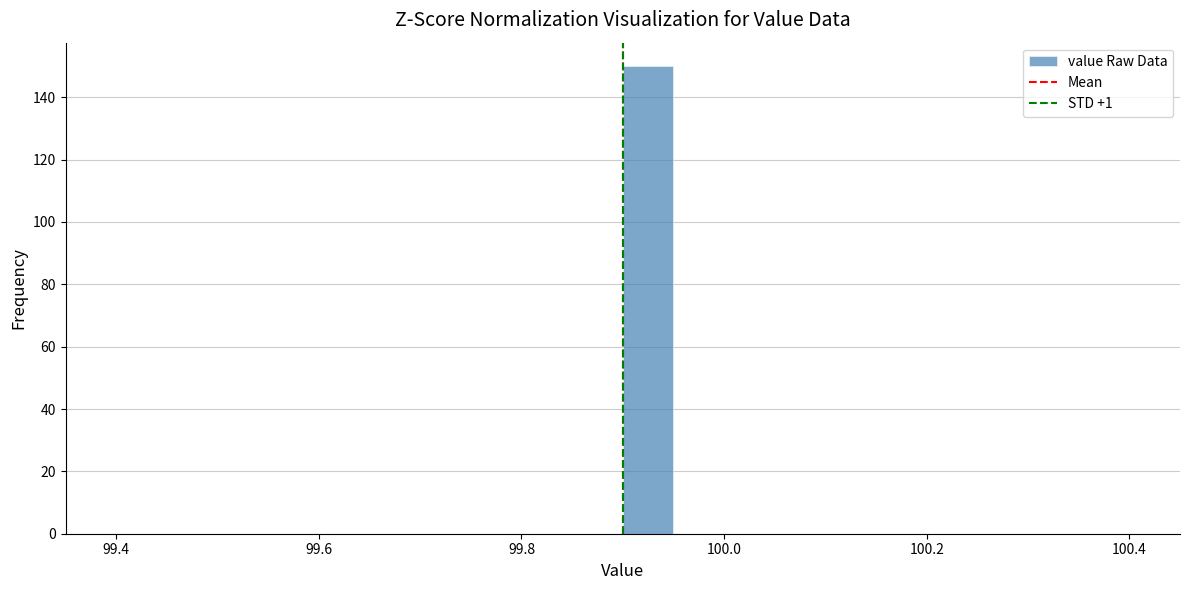

Read against the x-axis, roughly where is the centre of the tallest bar?

99.92